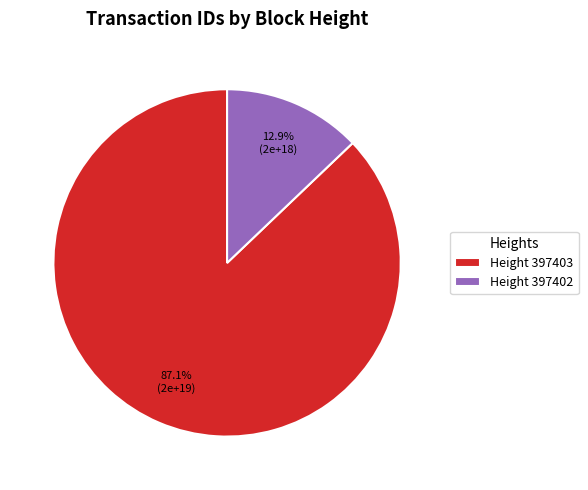

Which category has the smallest portion of the pie?

Height 397402